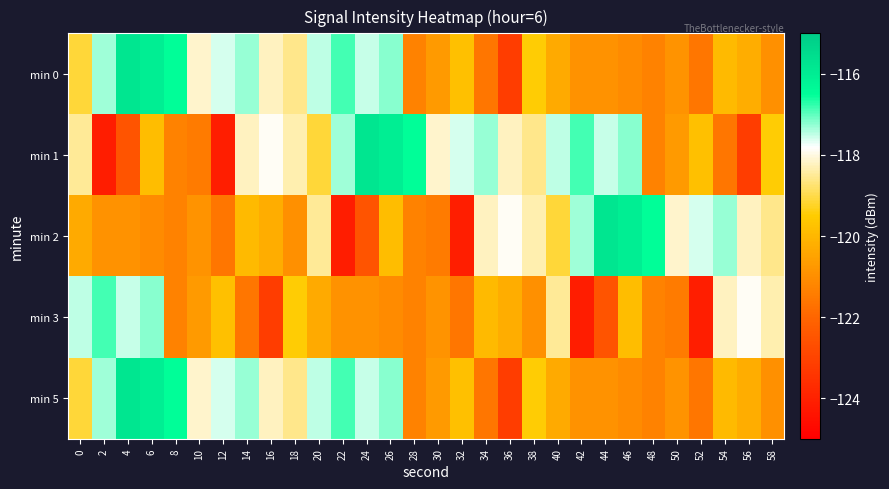

What is the smallest value displayed?

-124.1